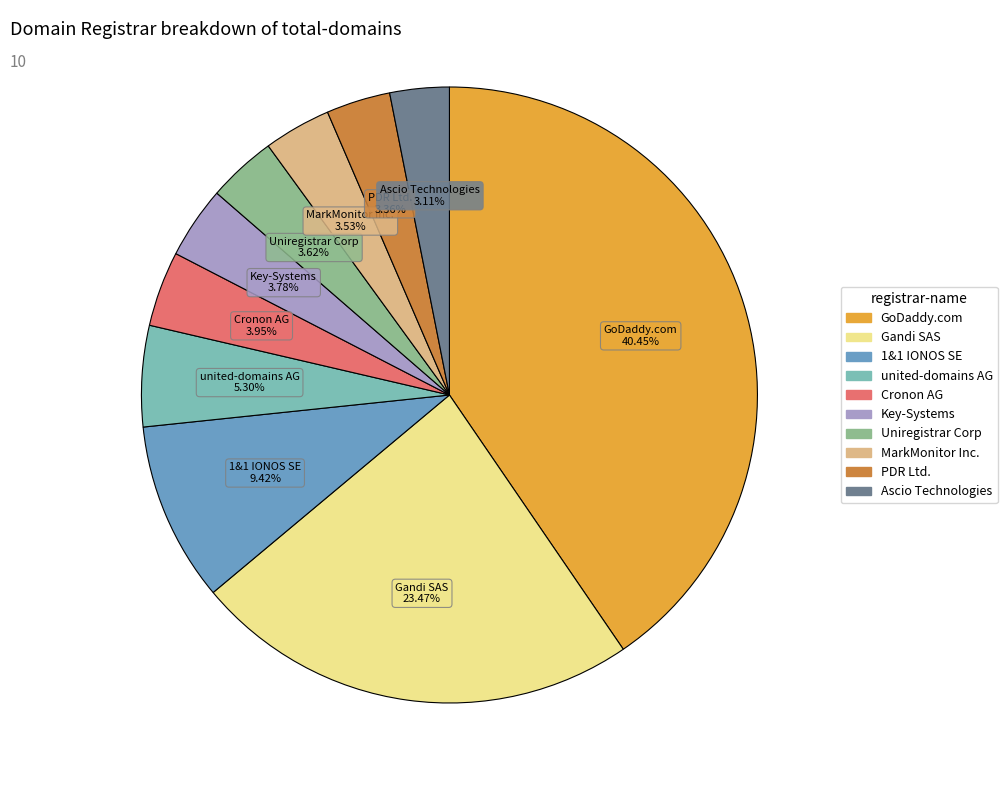

Is there a majority slice in this chart?

No